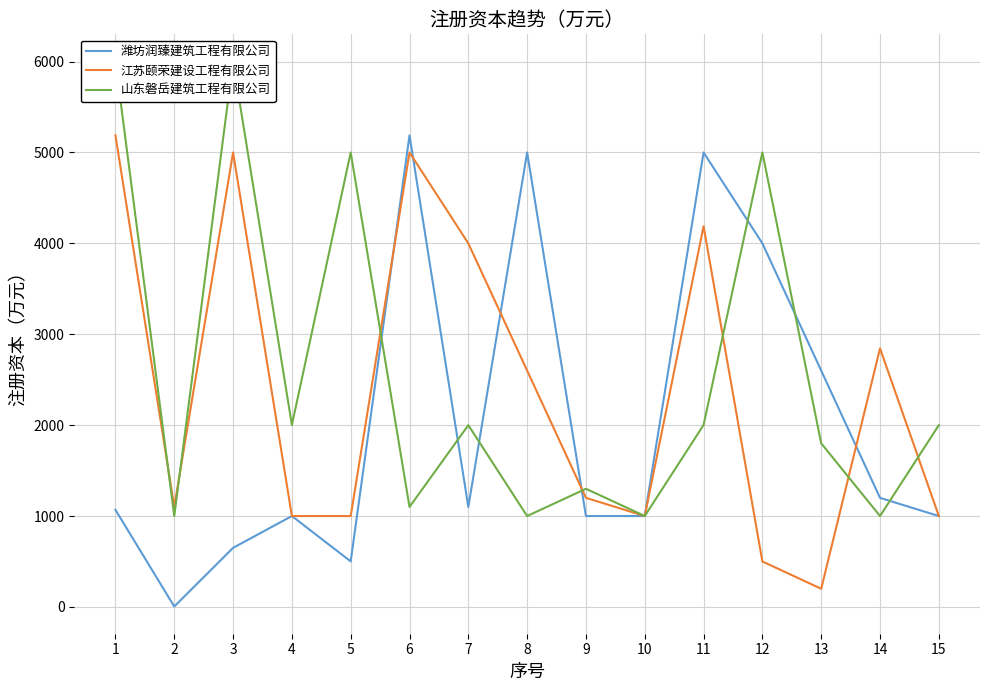

Is it true that 江苏颐荣建设工程有限公司 equals 5188 at 1?

True